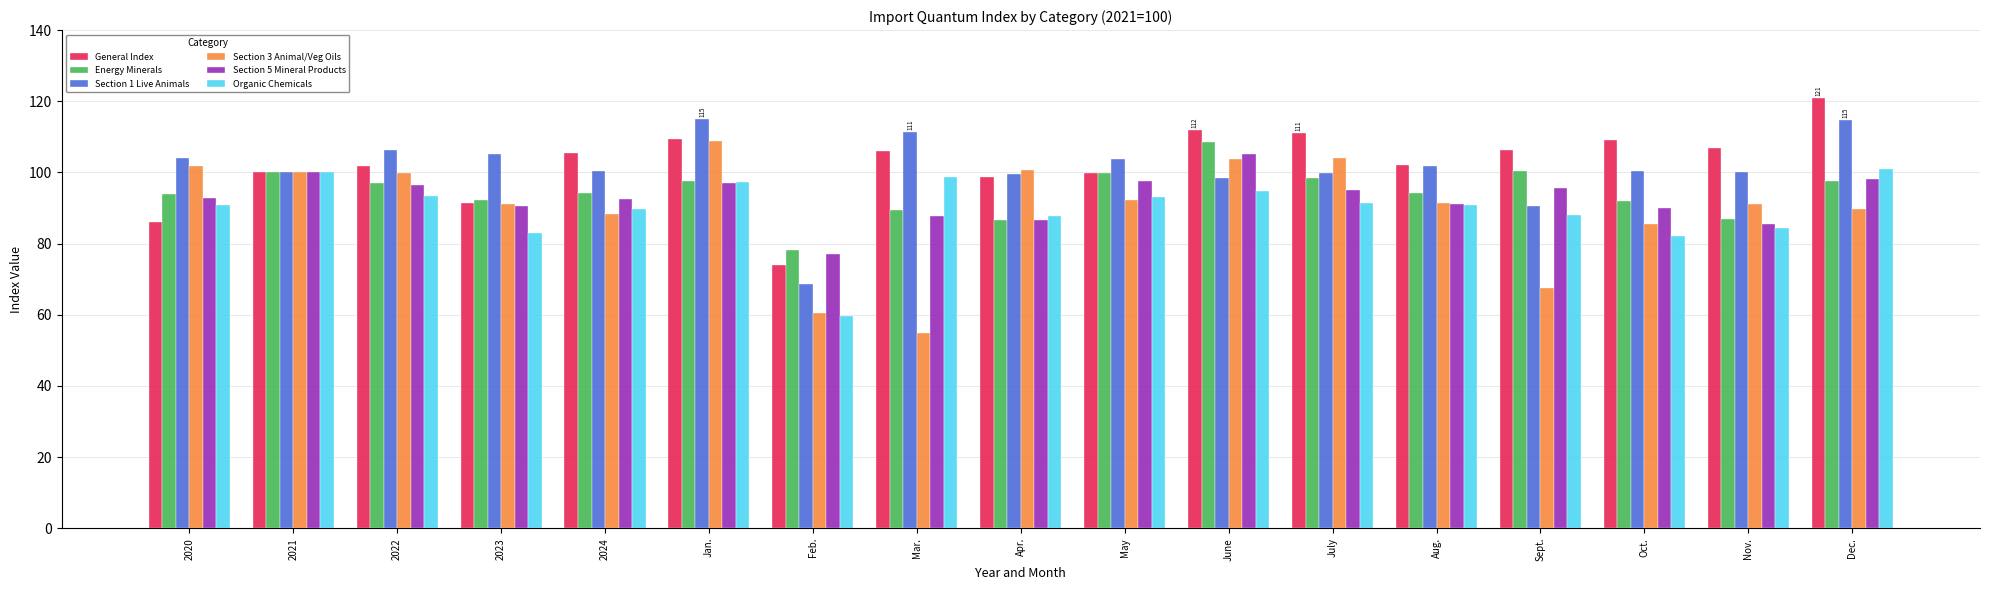

The General Index series shows 32.4 at Aug.. True or false?

False